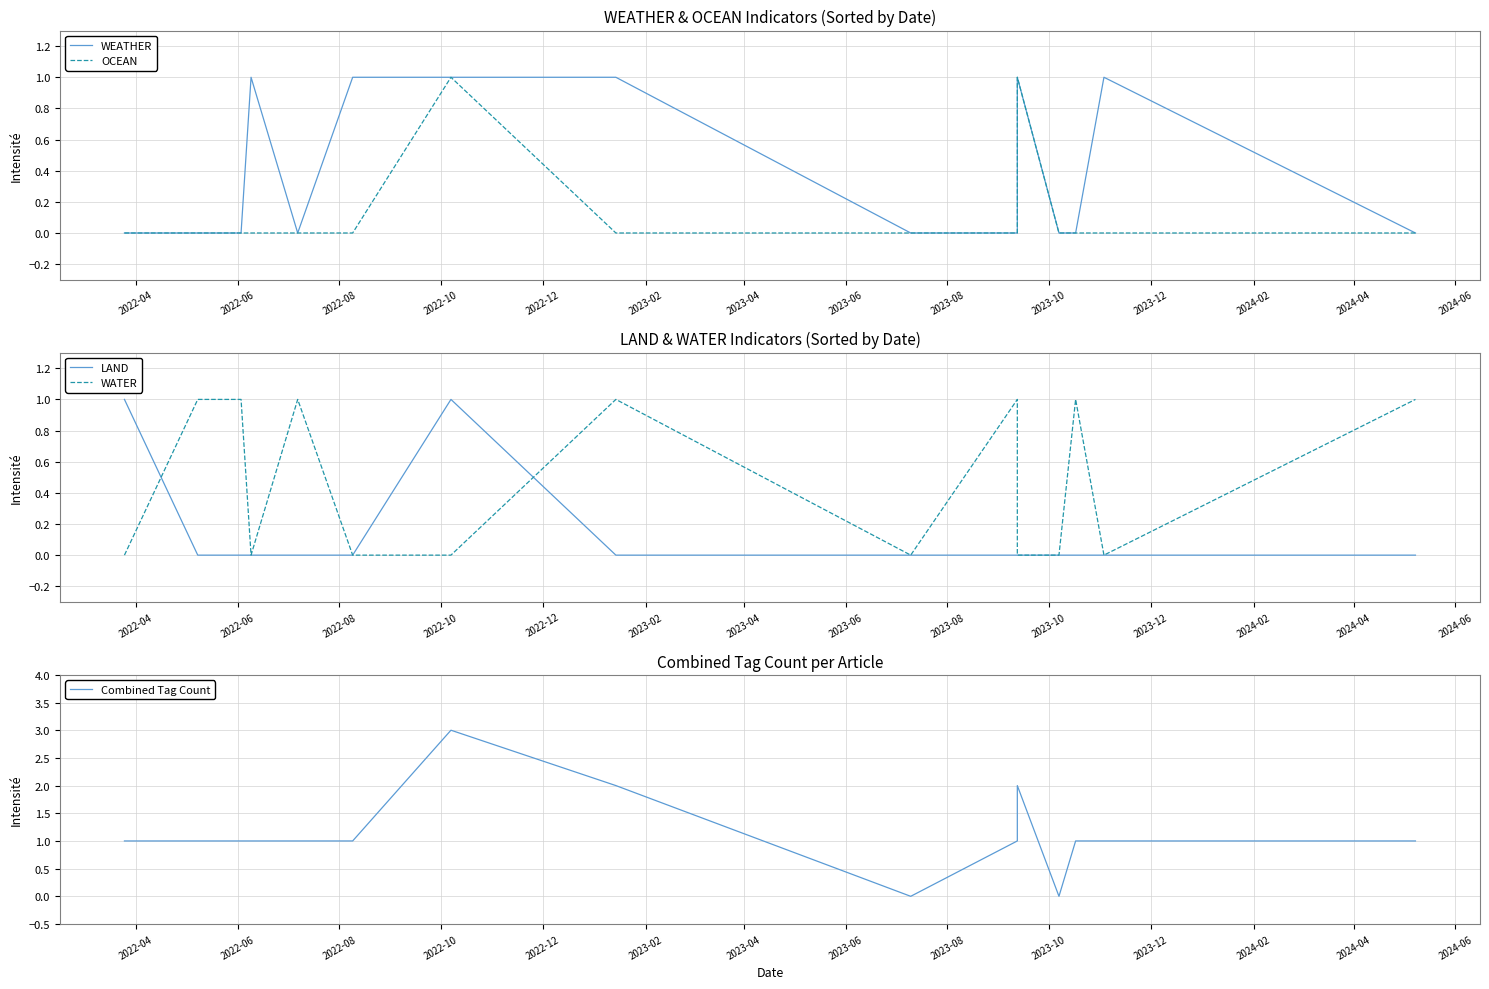

Rank the series by their maximum value, from highest to lowest.

Combined Tag Count, WEATHER, OCEAN, LAND, WATER